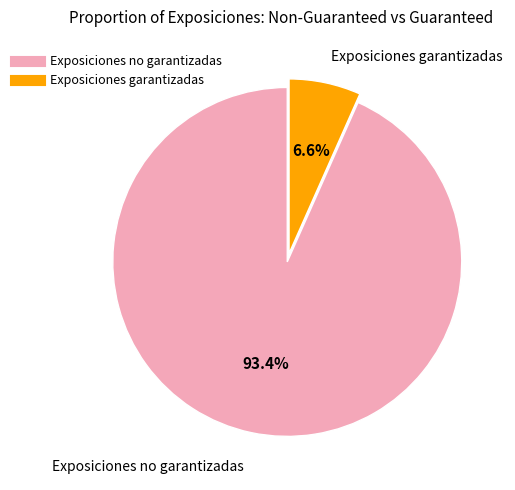

To the nearest percent, what is the average slice percentage?

50%